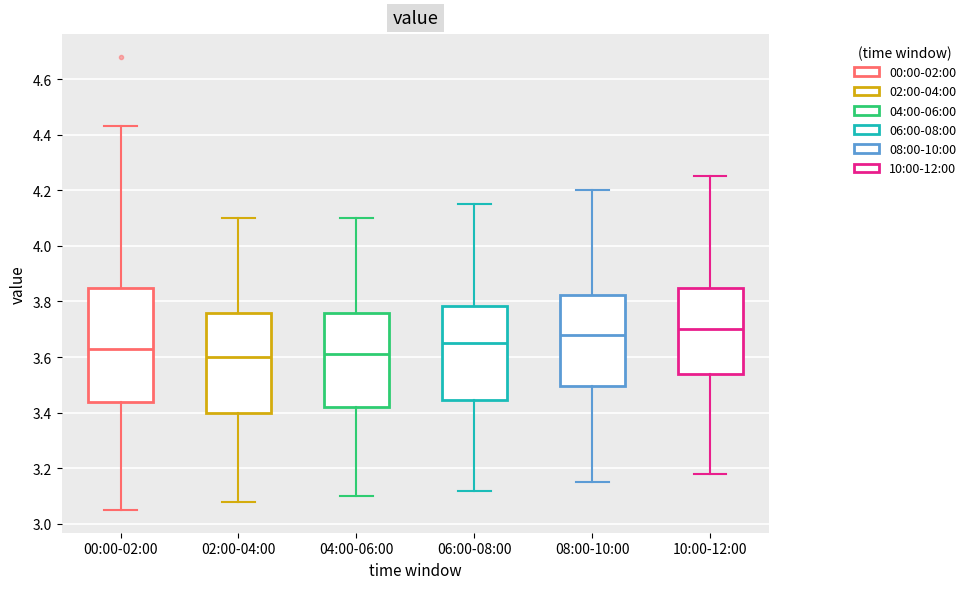

Where does the upper whisker of the box for 02:00-04:00 end on the y-axis? The values are not printed on the chart, so give them approximately, as read against the axis.

4.10